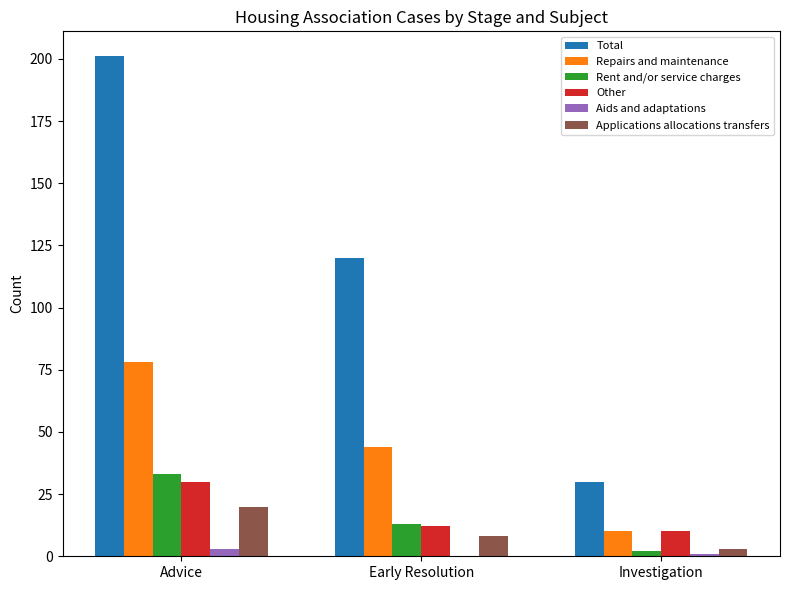

The Applications allocations transfers series shows 8 at Early Resolution. True or false?

True